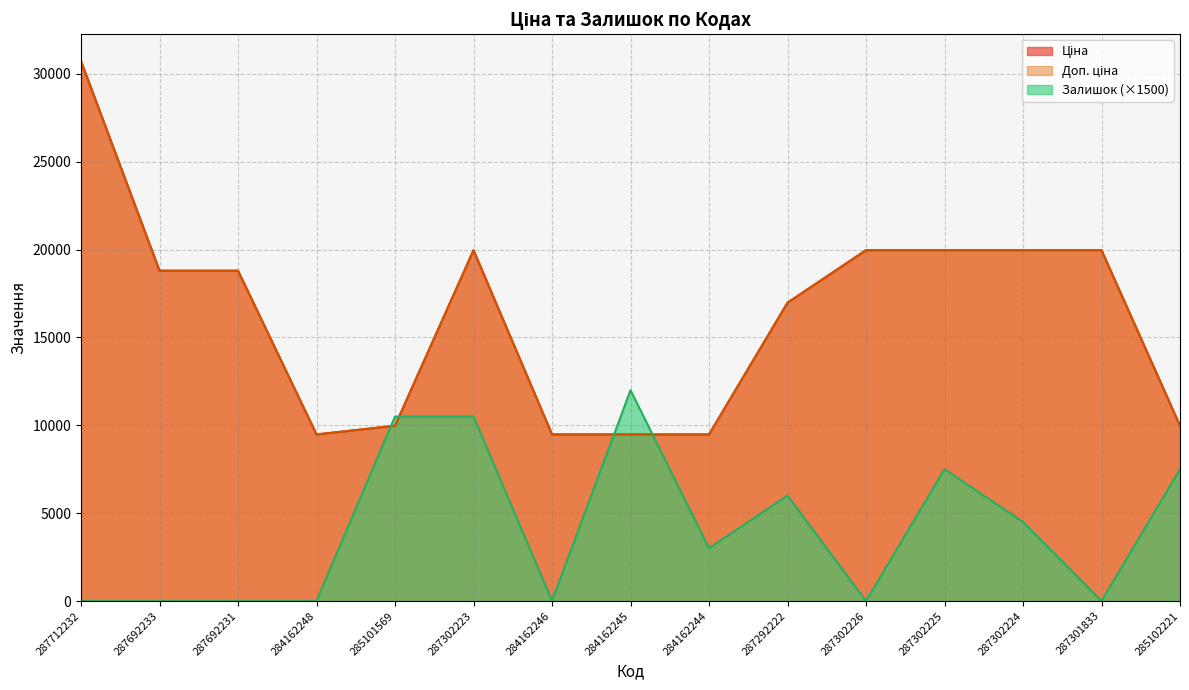

At how many categories does at least one series exceed 3773?

15